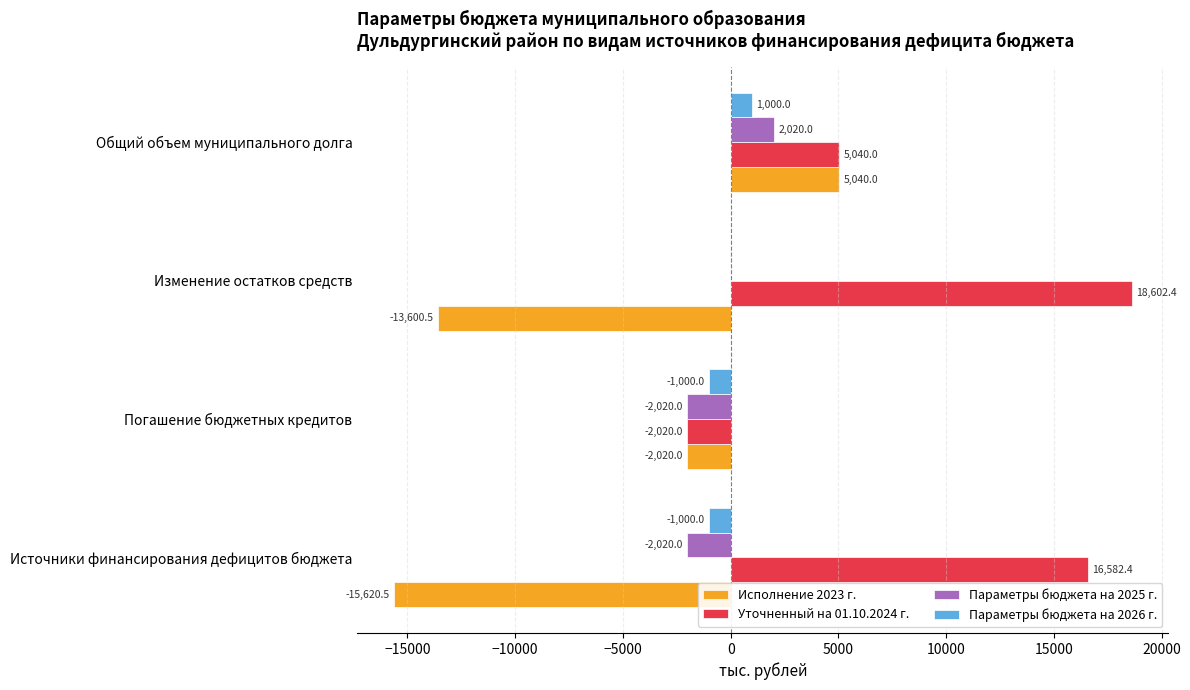

What is the sum of the Параметры бюджета на 2025 г. values at Погашение бюджетных кредитов and Источники финансирования дефицитов бюджета?

-4040.0